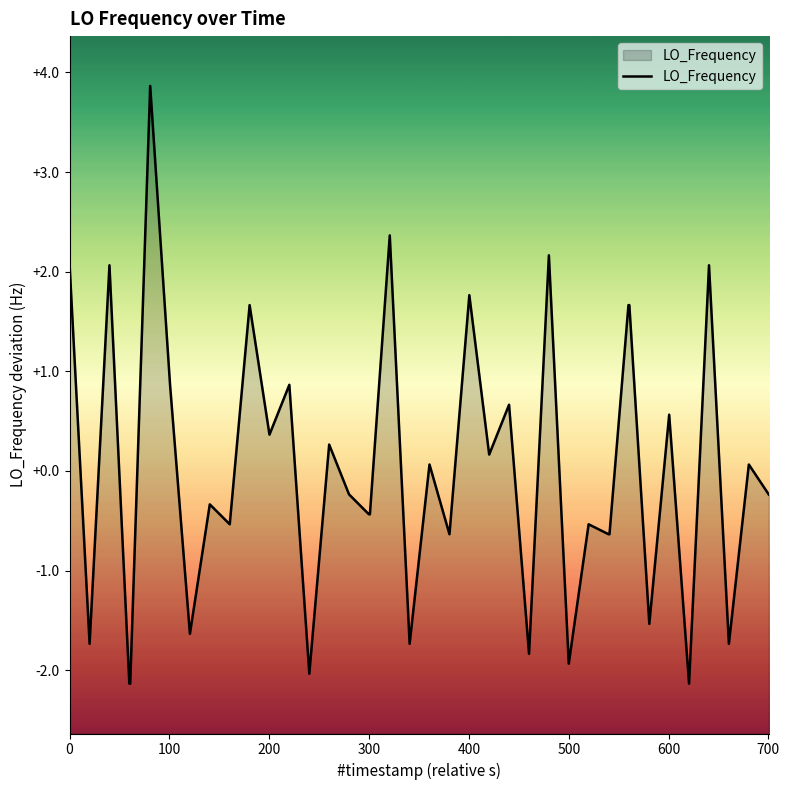

How many values are below 0?

21